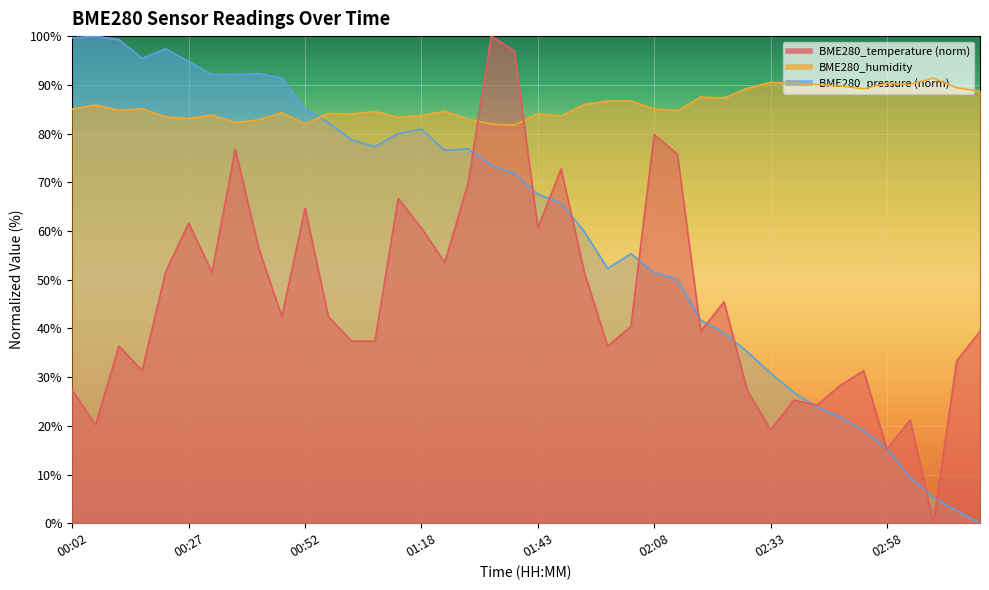

In BME280_humidity, how many points are lower than both neighbors (excluding endpoints)?

12